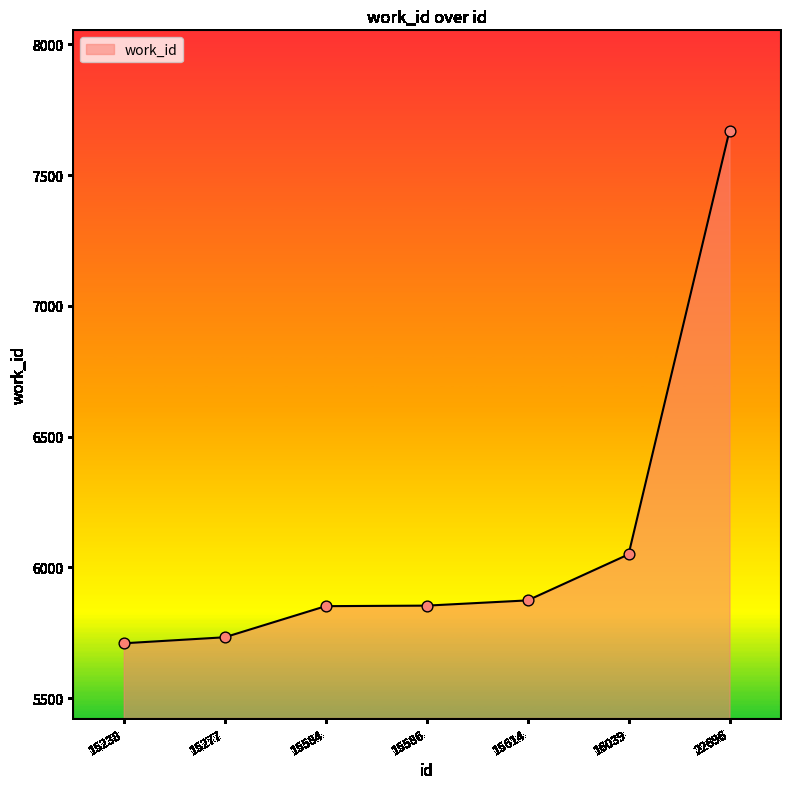

What is the ratio of the value at 15277 to the value at 15238?

1.0